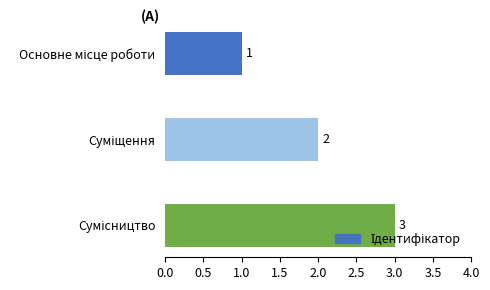

How many values are between 1 and 3?

3